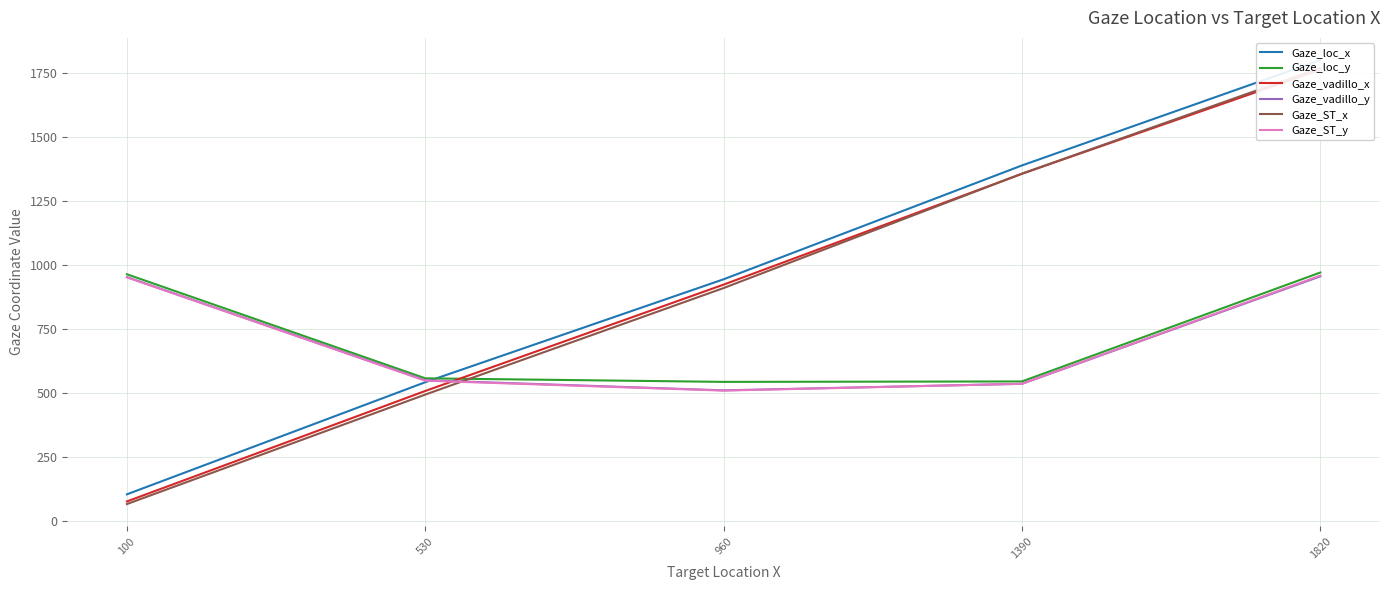

What is the maximum value shown in the chart?

1799.1